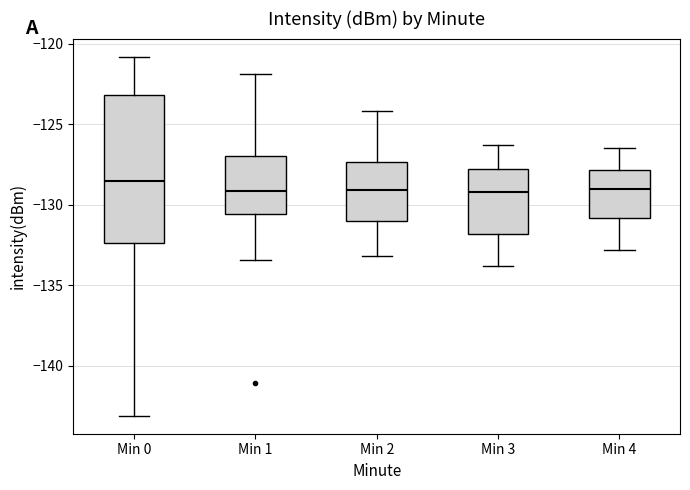

Where does the median line of the box for Min 1 sit on the y-axis? The values are not printed on the chart, so give them approximately, as read against the axis.

-129.0